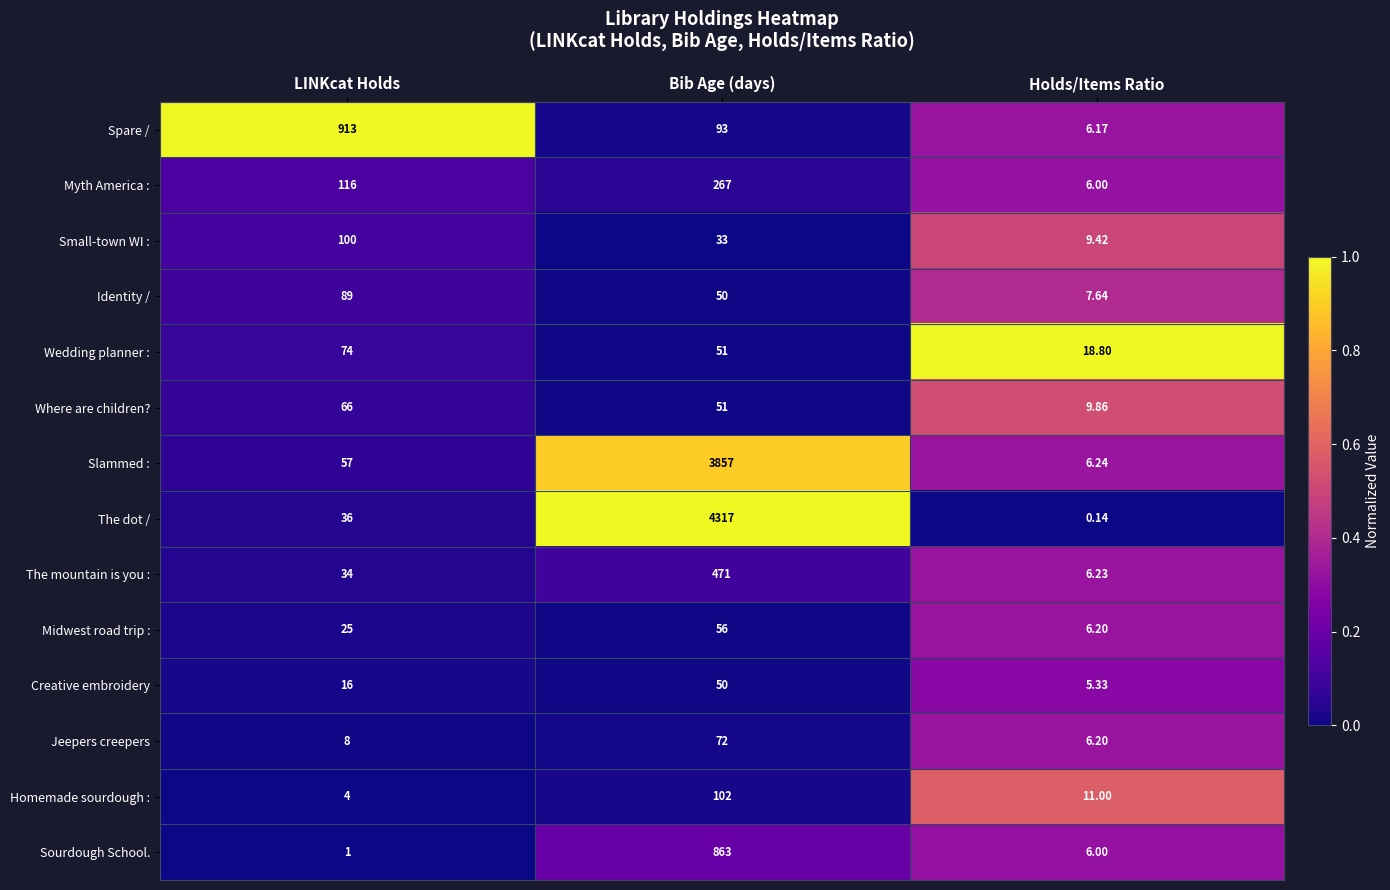

At which category does the chart reach its minimum across all series?

Holds/Items Ratio